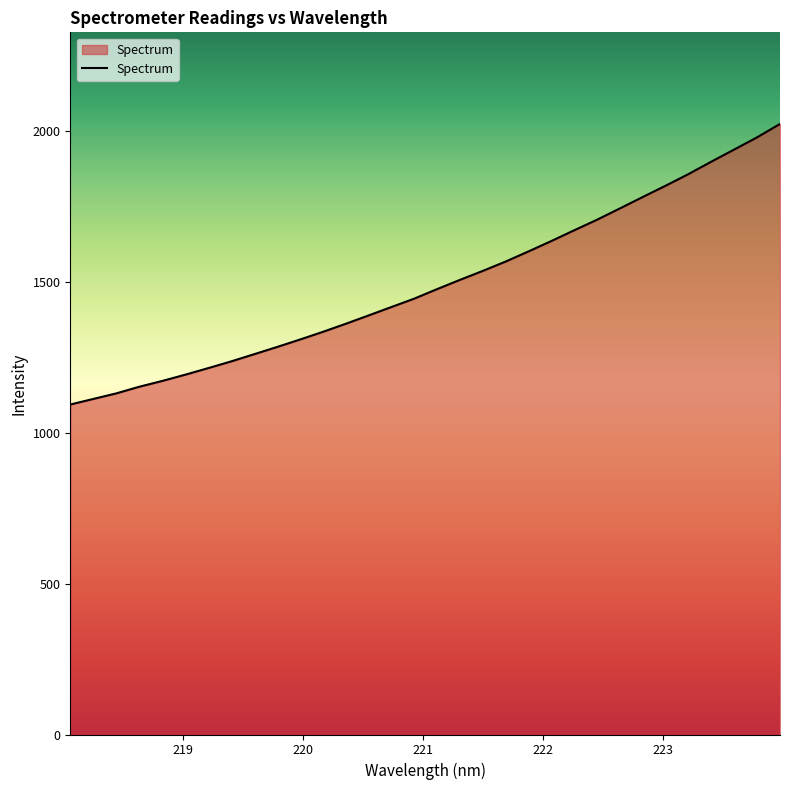

What is the smallest value displayed?

1094.3